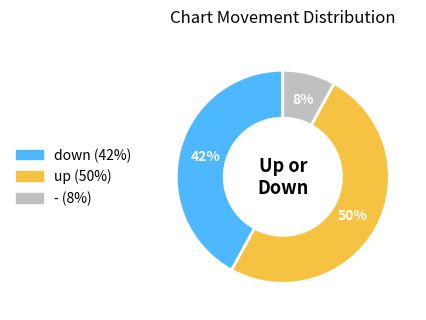

Which category has the smallest portion of the pie?

-